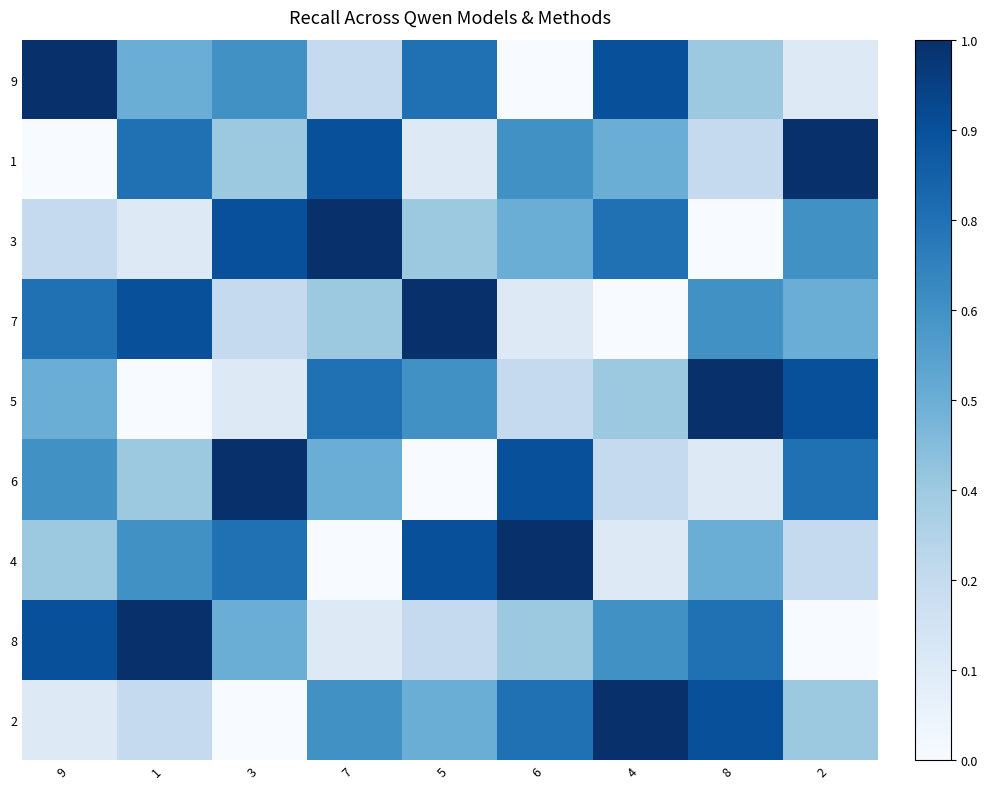

List the series in order of their peak value, lowest first.

9, 1, 3, 7, 5, 6, 4, 8, 2